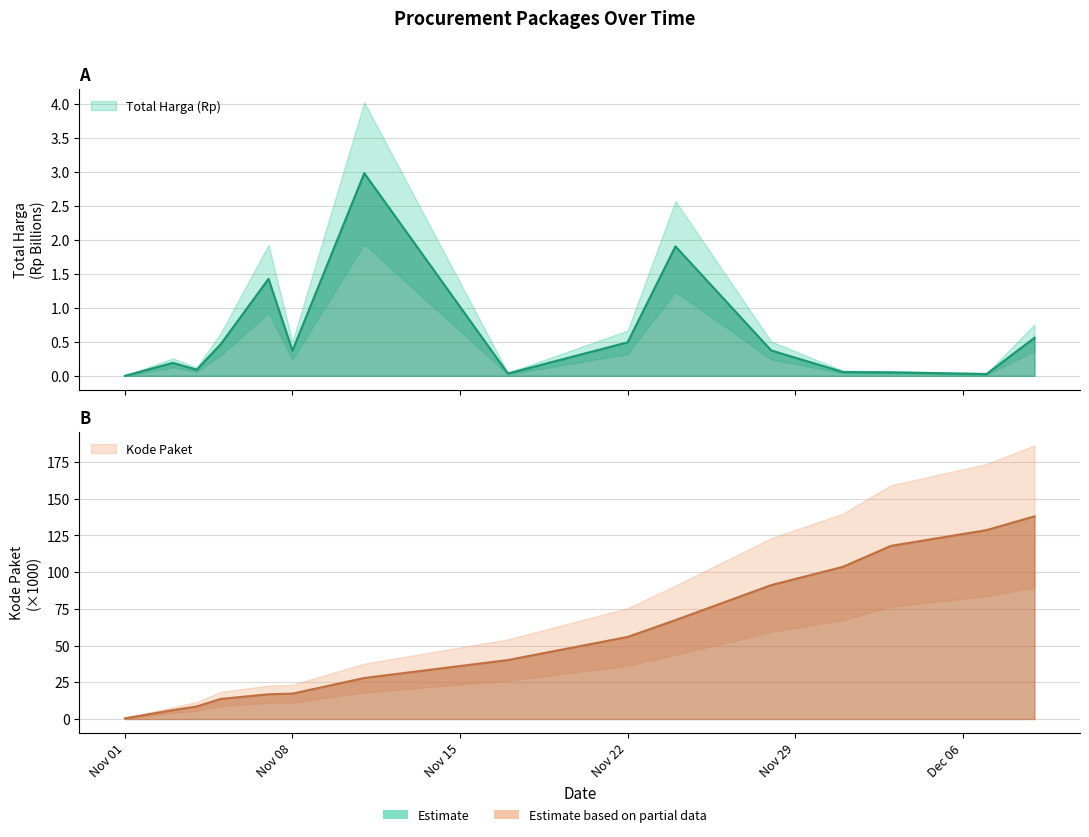

Reading left to right, what are all the values shown in this chart?

Total Harga (Rp): 0.0	0.2	0.1	0.5	1.4	0.4	3.0	0.0	0.5	1.9	0.4	0.1	0.1	0.0	0.6
Kode Paket: 0.5	6.0	8.5	13.7	16.8	17.3	27.9	40.1	55.8	67.3	91.1	103.5	117.8	128.5	137.9